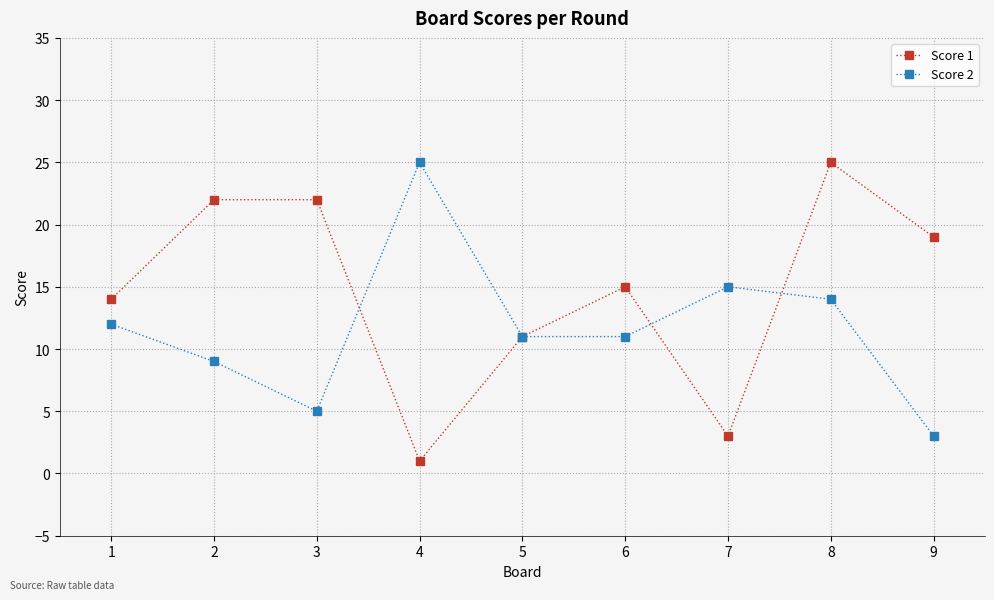

What are all the series names shown in the legend?

Score 1, Score 2